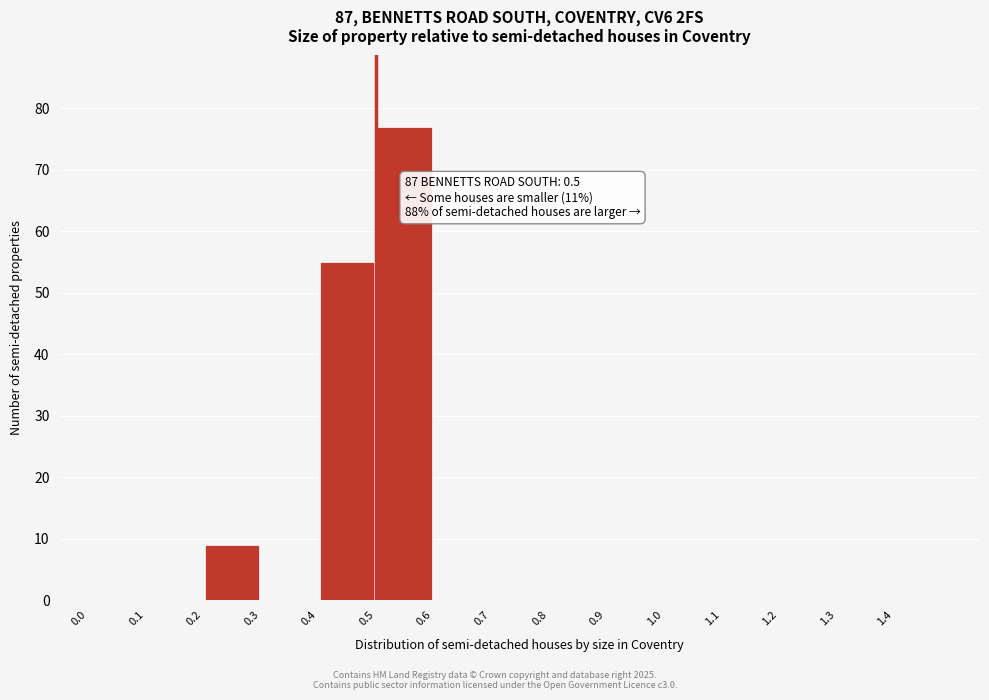

Over which range of the x-axis is the bar tallest?

0.5 to 0.6